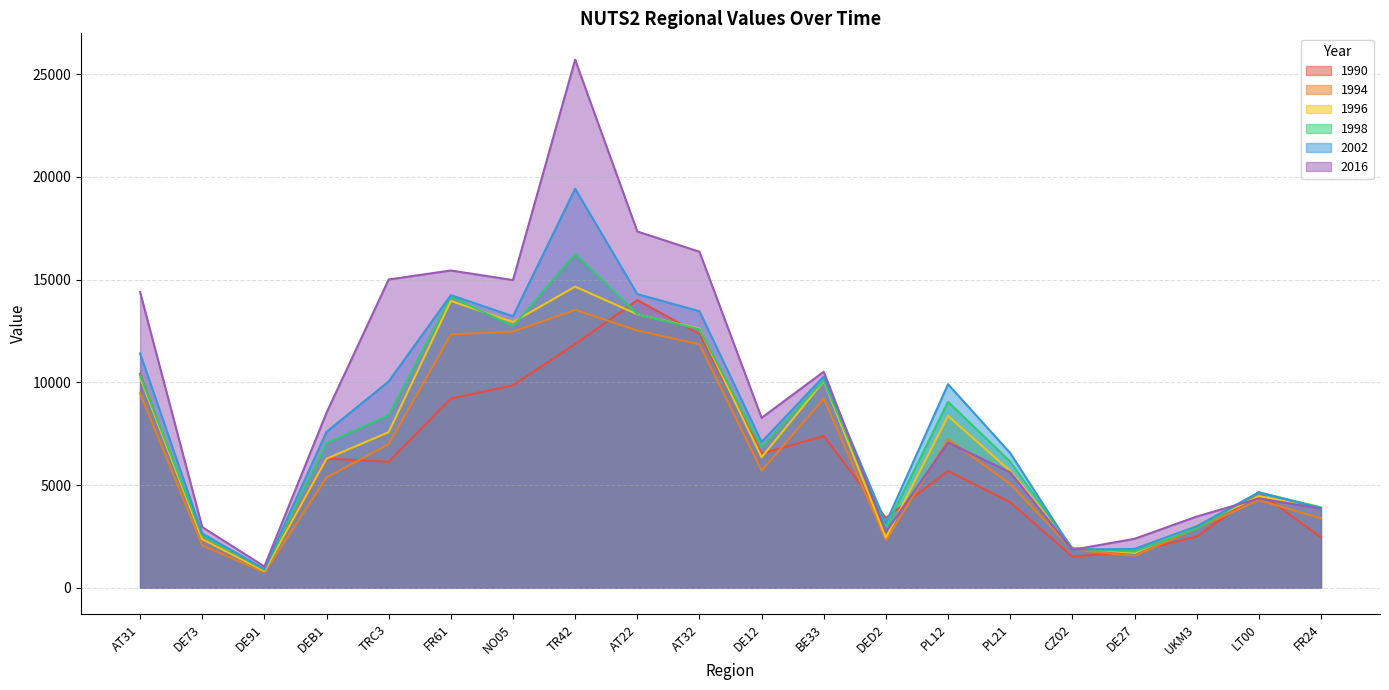

What is the value of the 1994 point at the 4th from the left?

5371